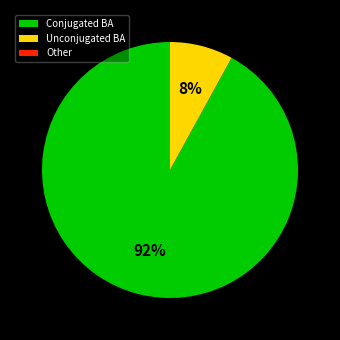

What is the largest slice in the pie chart?

Conjugated BA